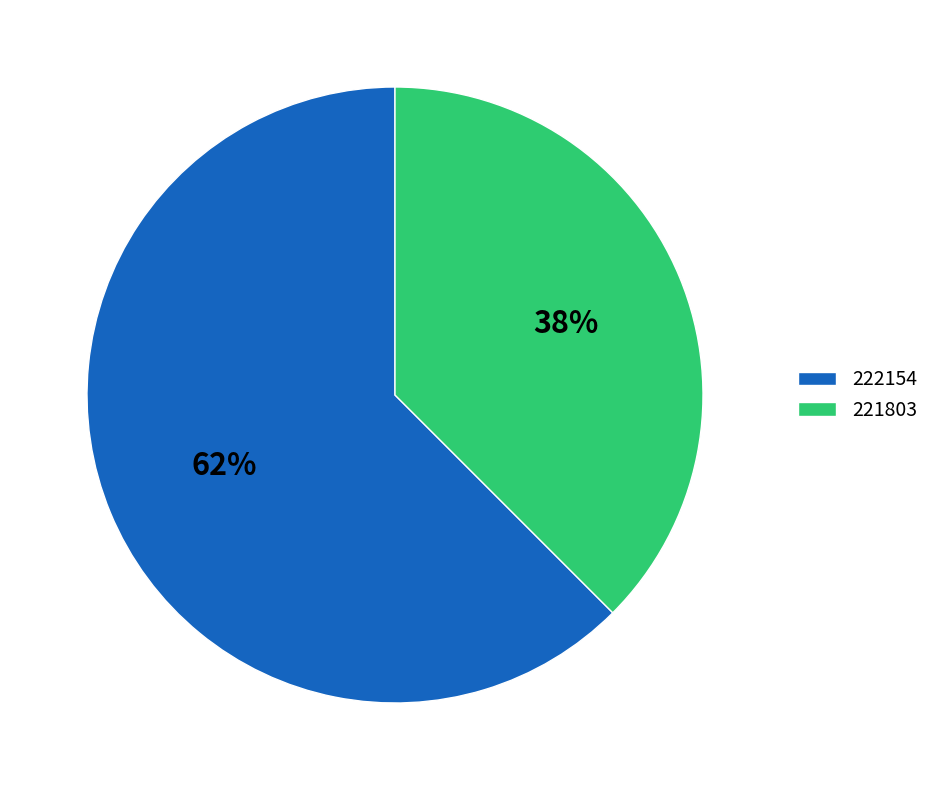

Is there a majority slice in this chart?

Yes